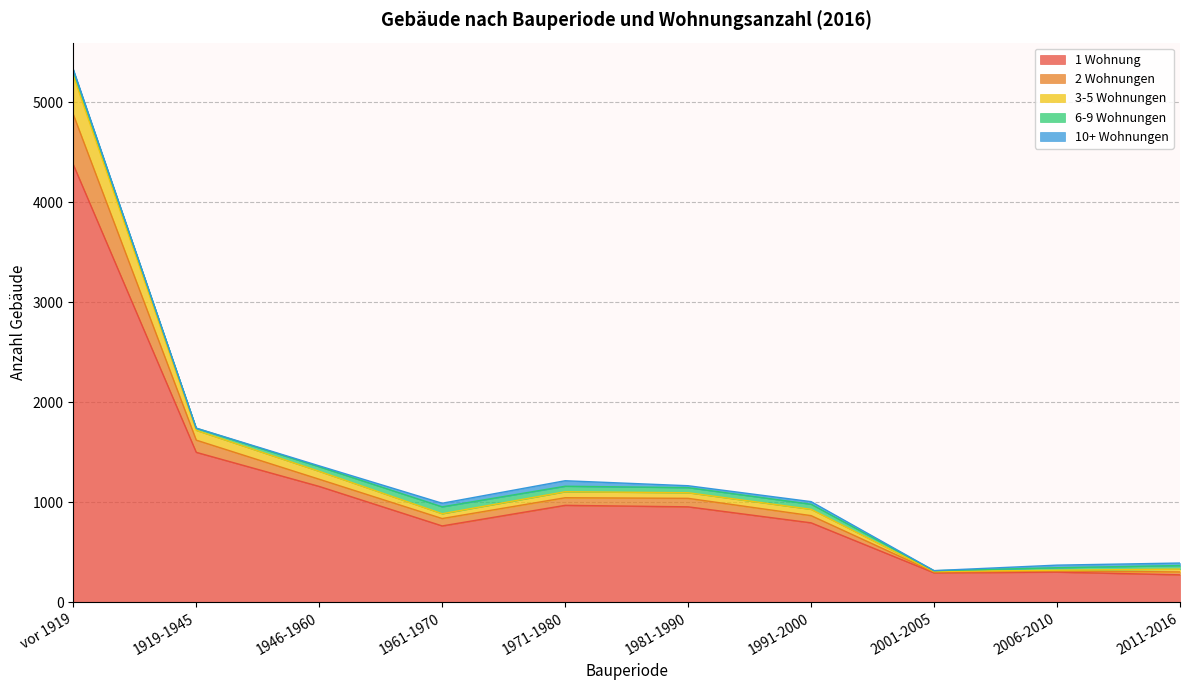

Where is the first local minimum for 2 Wohnungen?

1961-1970